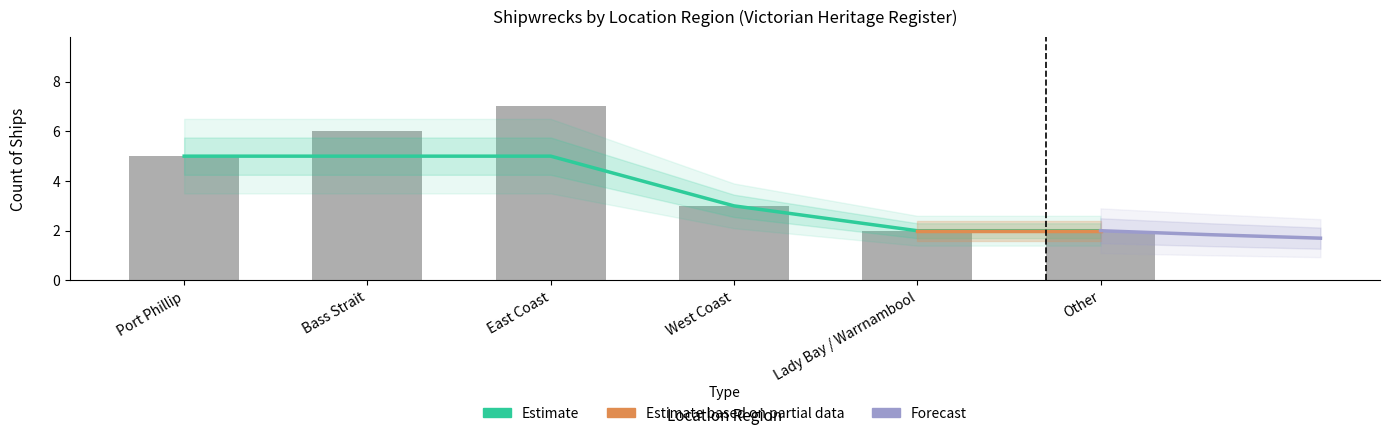

What is the approximate value at East Coast?

7